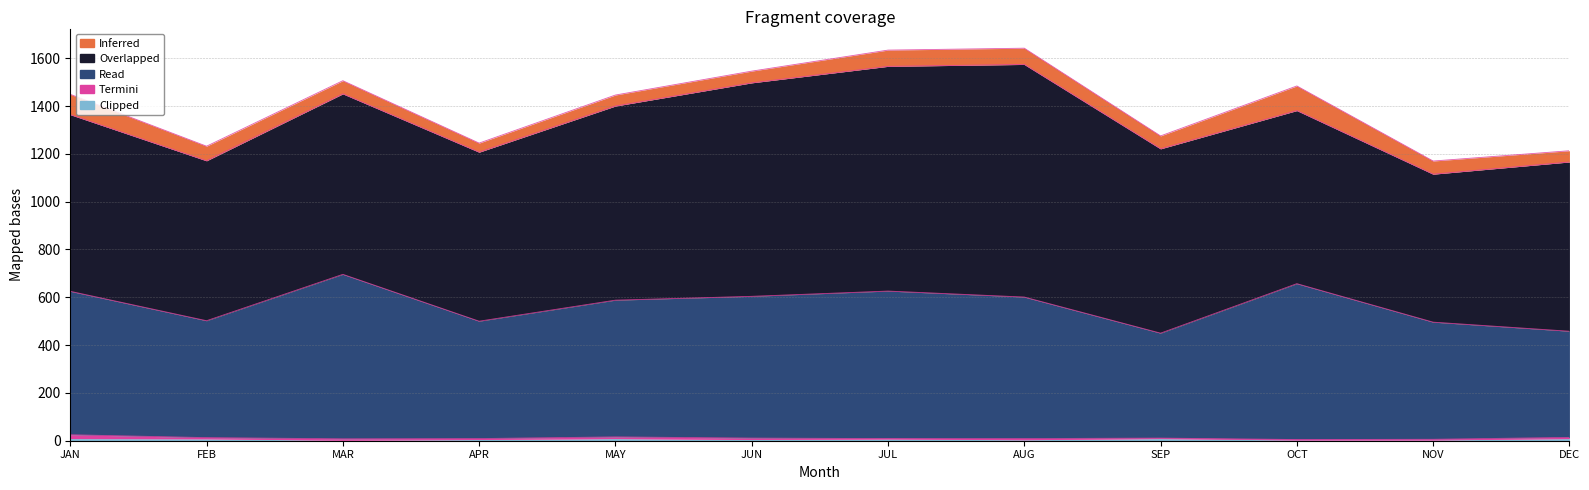

Count the number of categories in the chart.

12